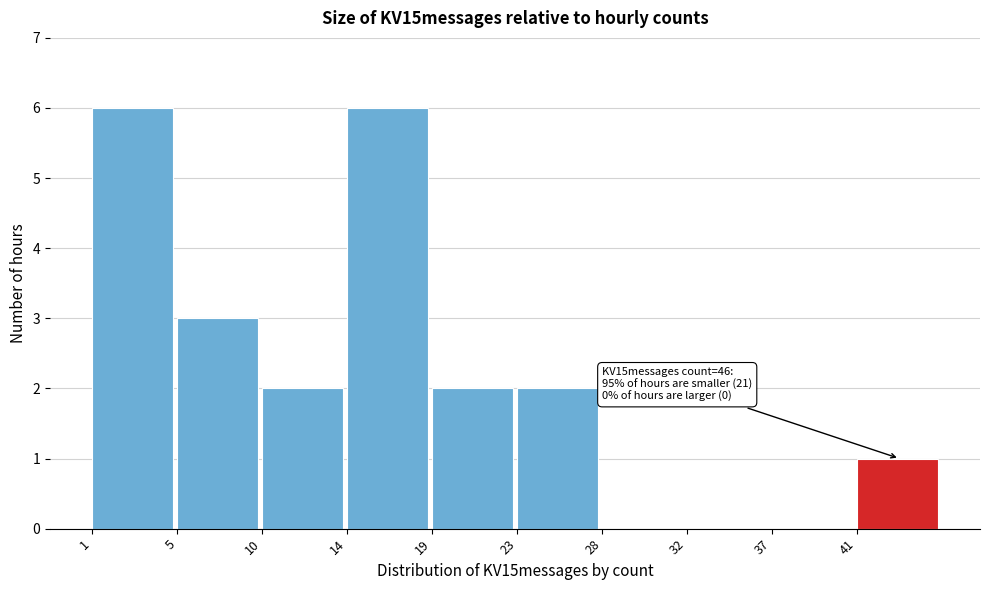

Reading left to right, extract all data points from this chart.

1=6	5=3	10=2	14=6	19=2	23=2	28=0	32=0	37=0	41=1